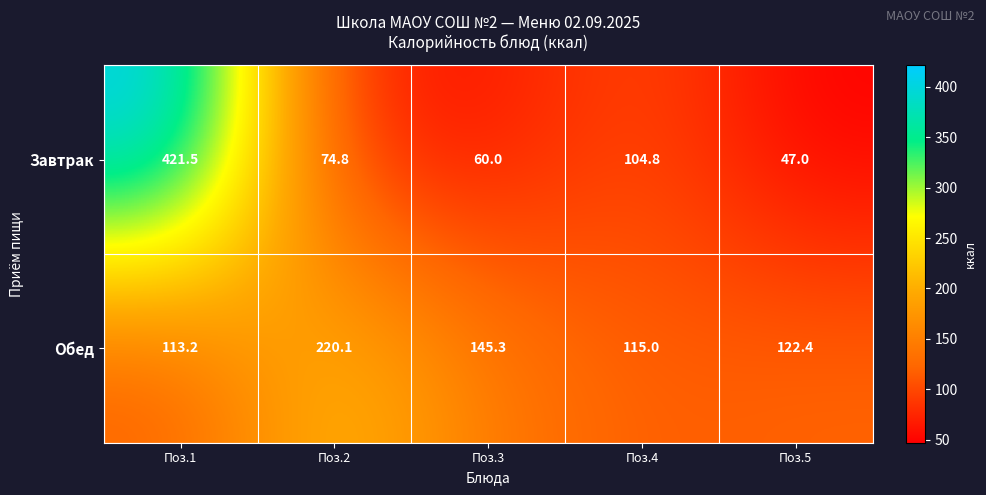

What is the difference between the highest and lowest values at Поз.2?

145.3